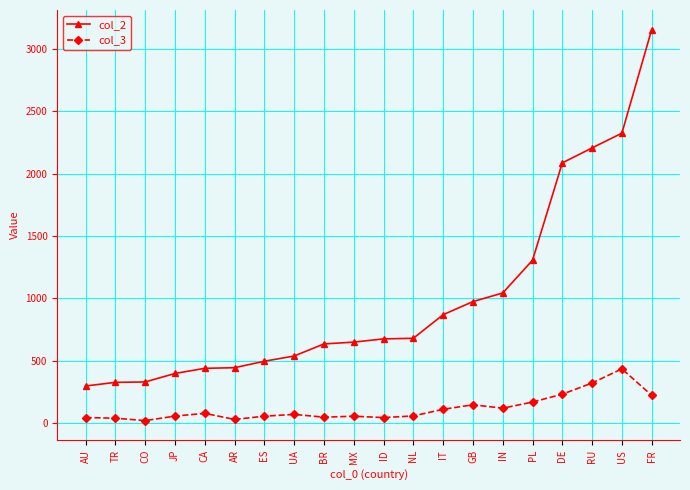

Rank the series by their average value, from highest to lowest.

col_2, col_3